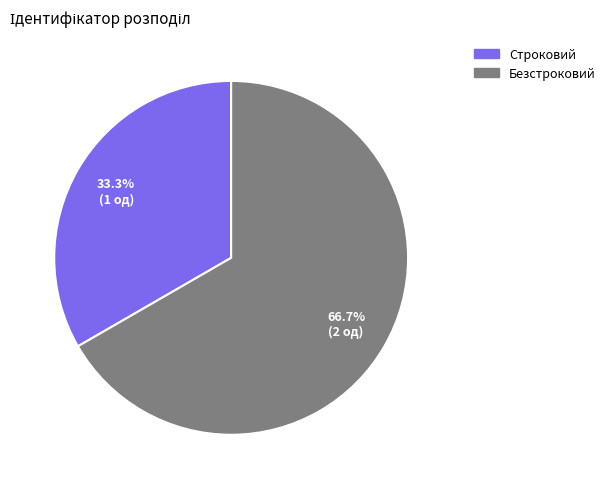

What is the ratio of the value at Безстроковий to the value at Строковий?

2.0